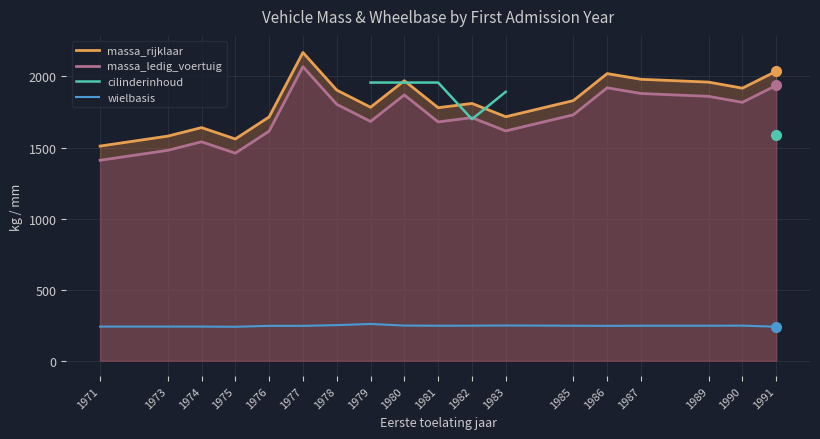

Where is the first local minimum for massa_rijklaar?

1975